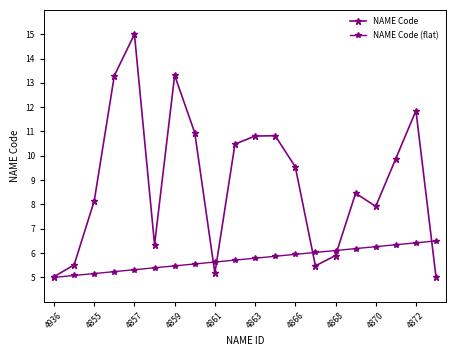

How many series are shown in this chart?

2